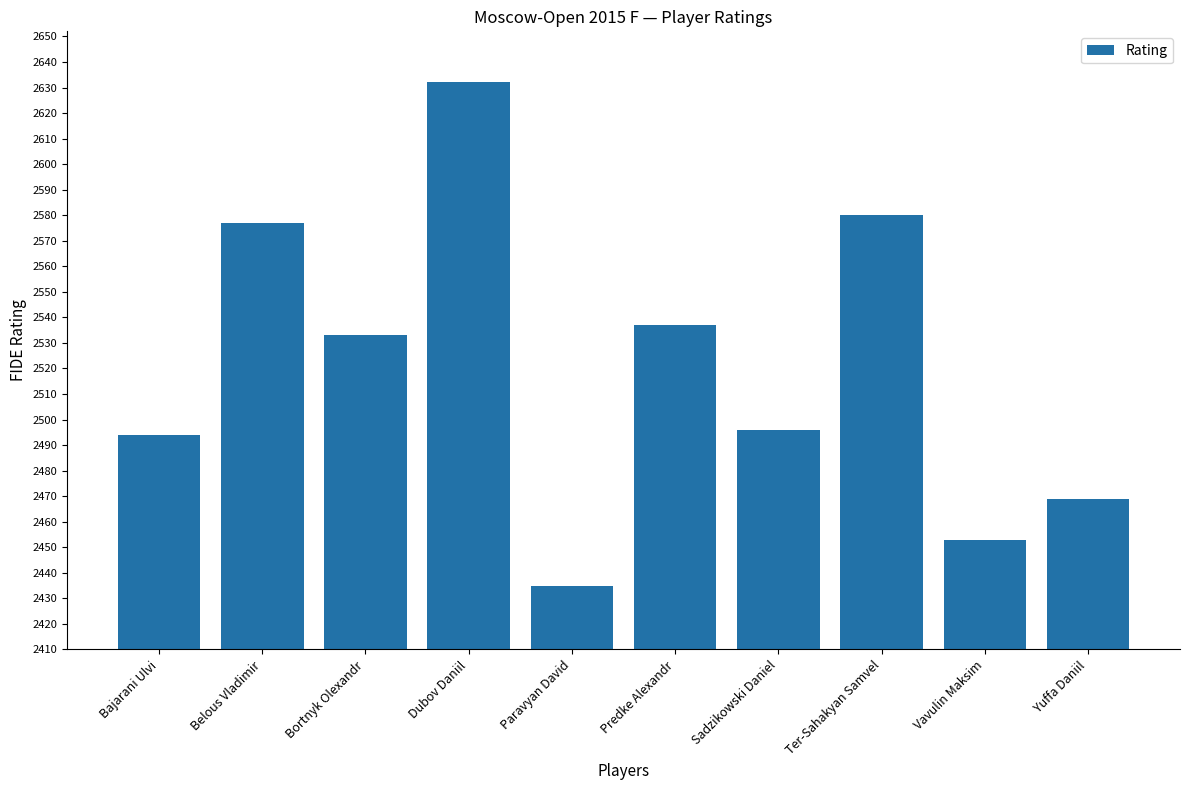

The value at Dubov Daniil is 2632. True or false?

True